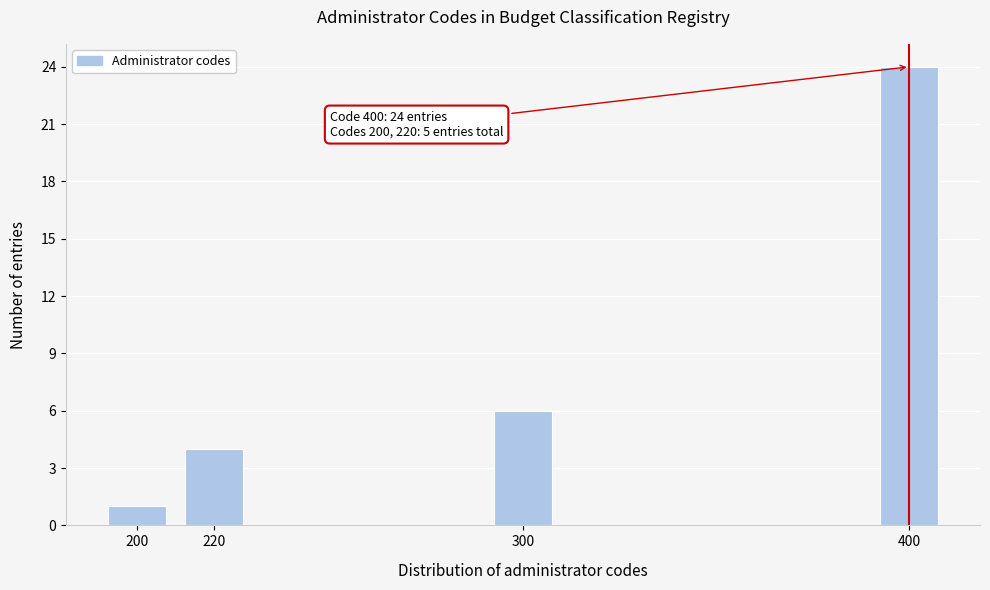

Reading left to right, transcribe all the data shown in this chart.

200=1	220=4	300=6	400=24